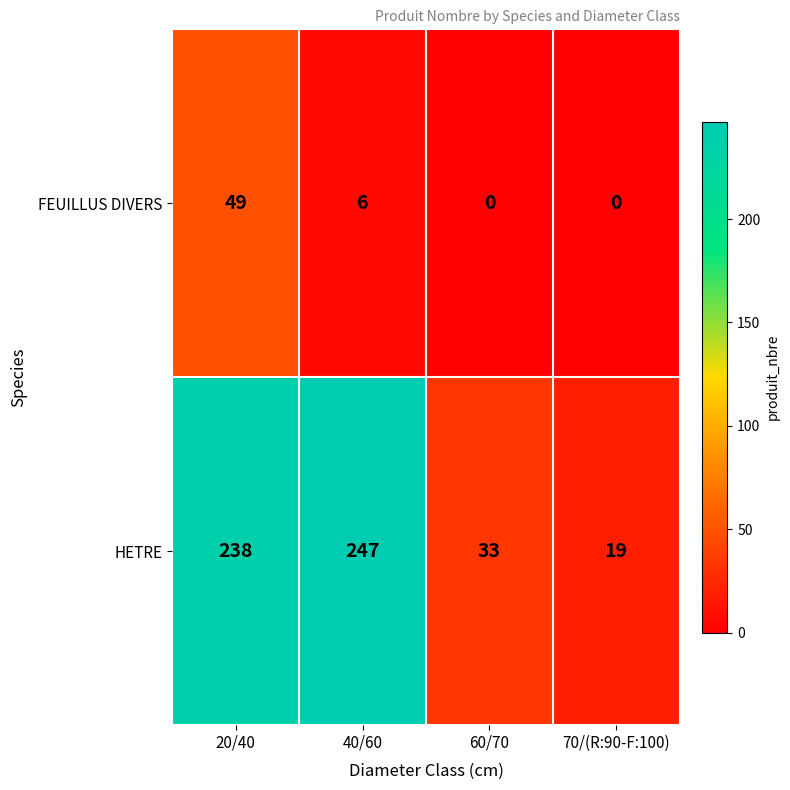

Where is HETRE nearest to the value 133?

60/70